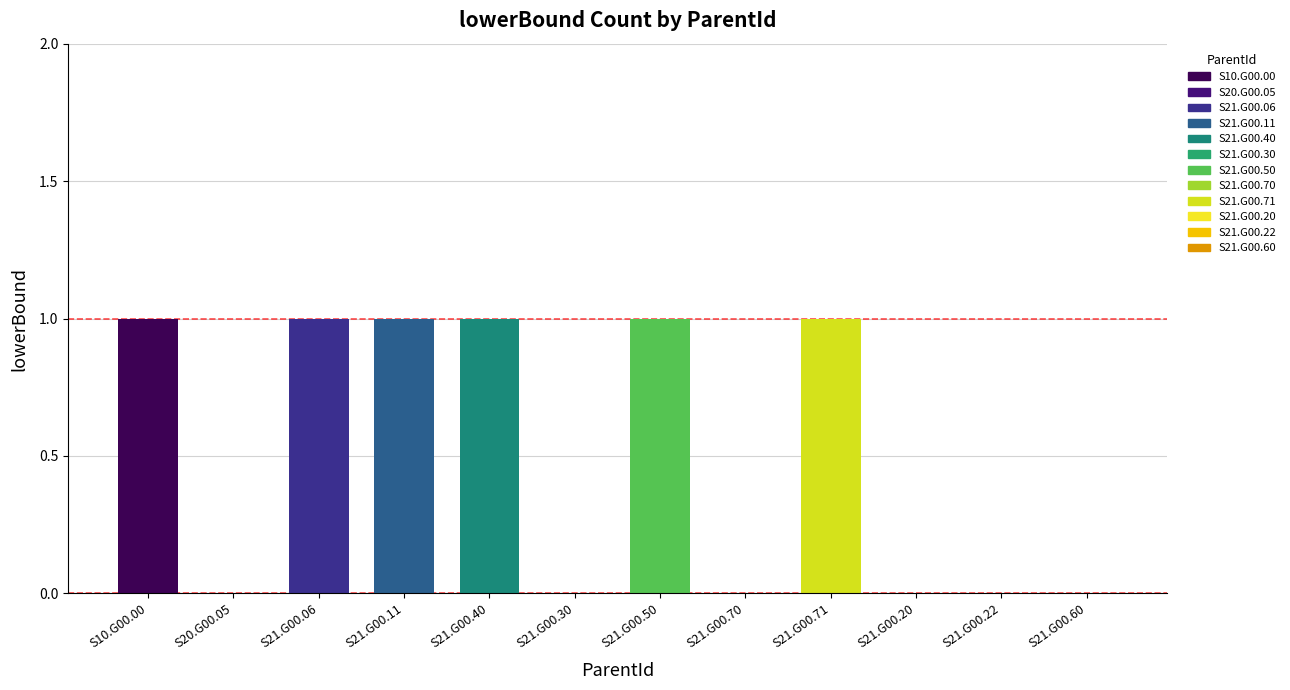

Between S21.G00.30 and S21.G00.40, which is larger?

S21.G00.40